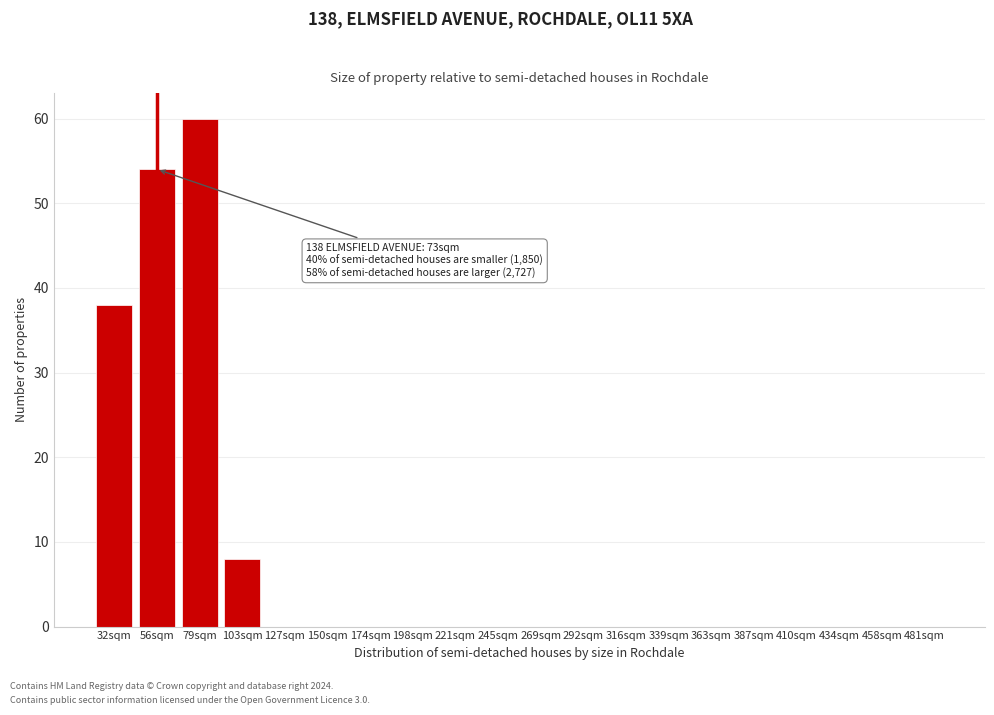

Where is the data nearest to the value 30?

32sqm